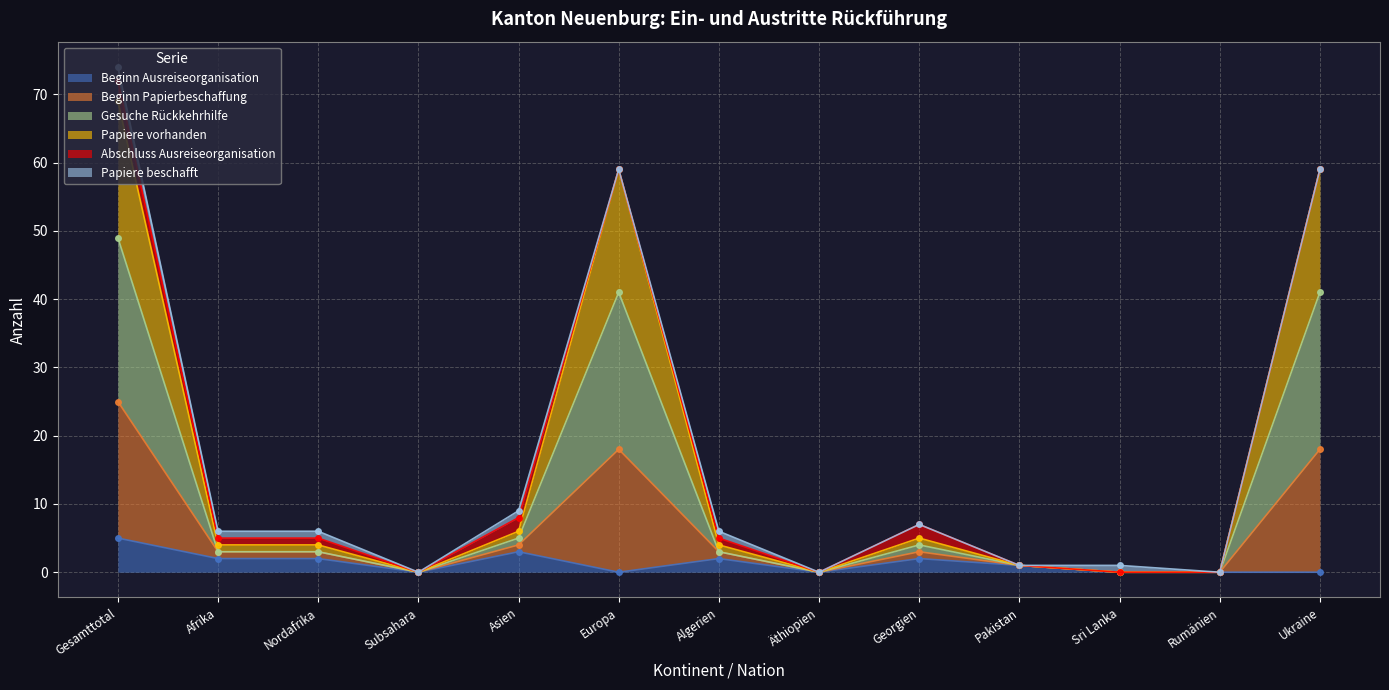

The Beginn Ausreiseorganisation series shows 2 at Gesamttotal. True or false?

False